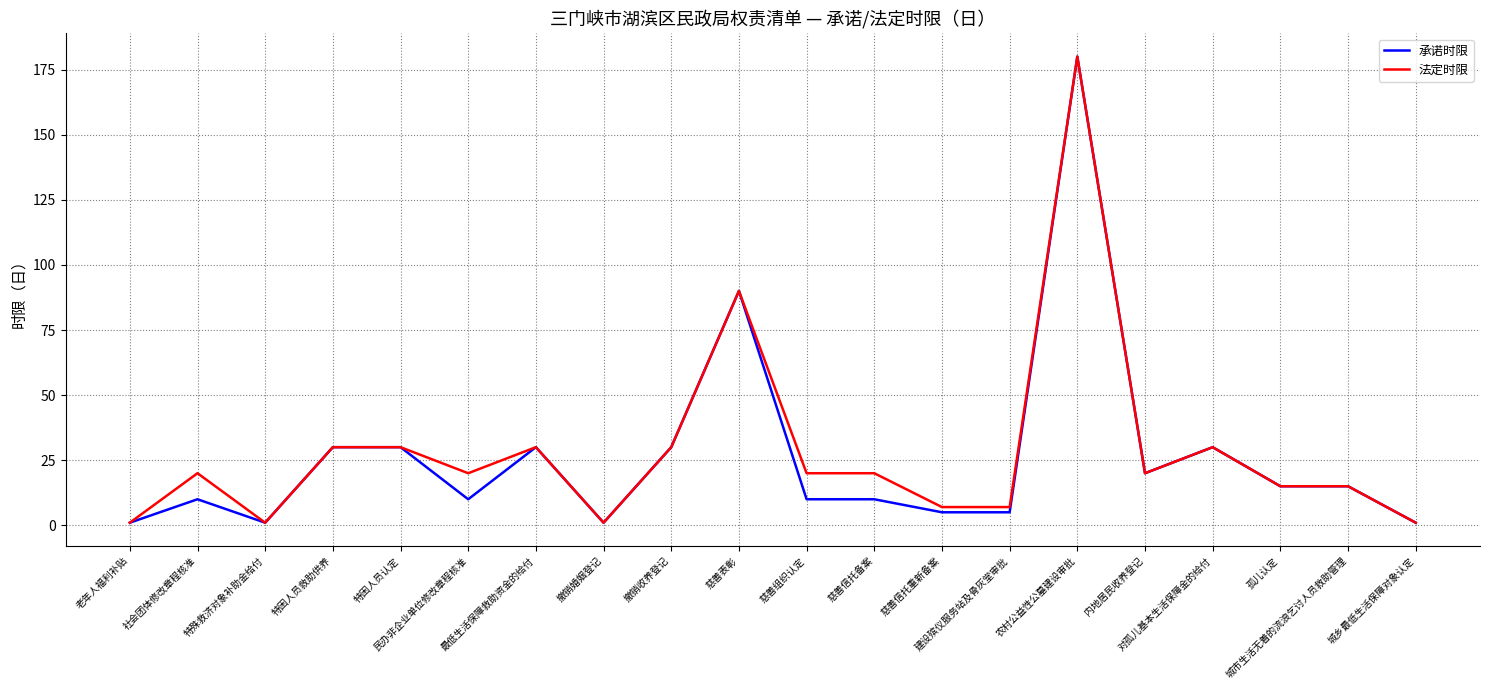

What is the greatest value displayed?

180